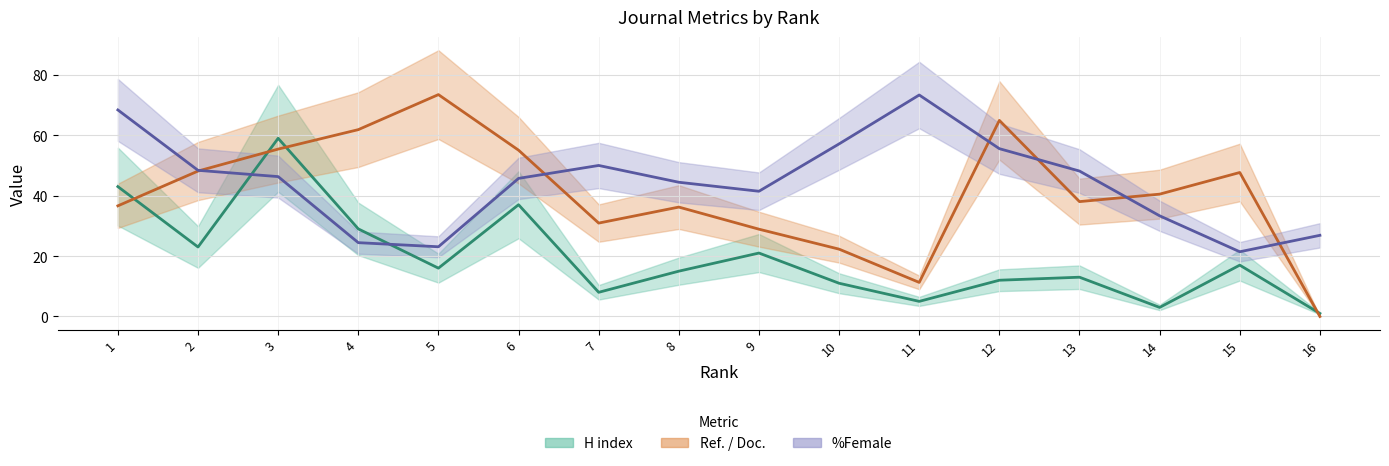

Which series ends up on top after the final intersection of %Female and H index?

%Female